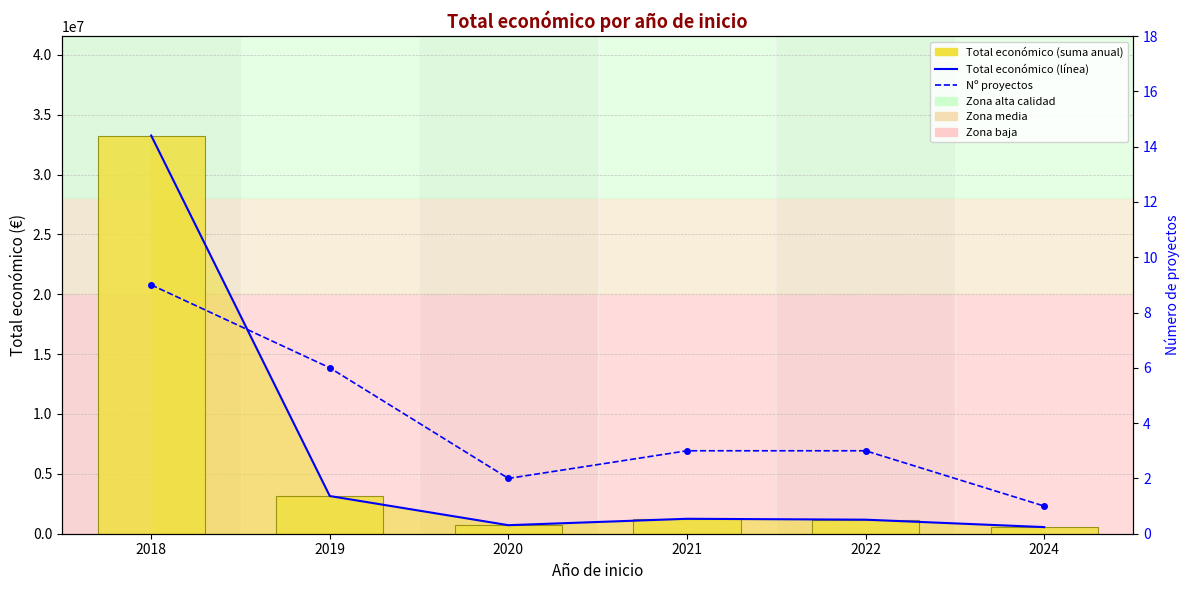

Which series has the widest spread of values?

Total económico (línea)